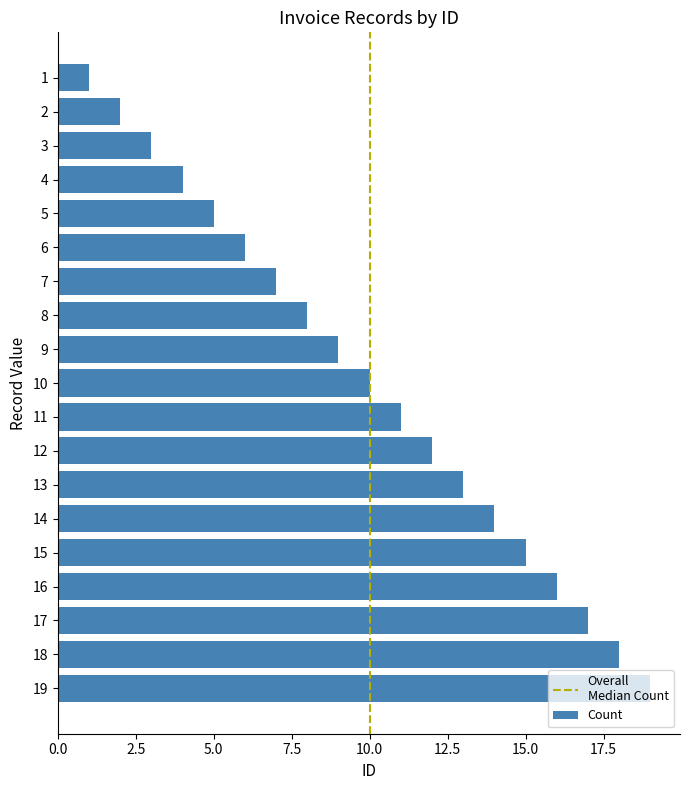

What is the sum of the values at 19 and 13?

32